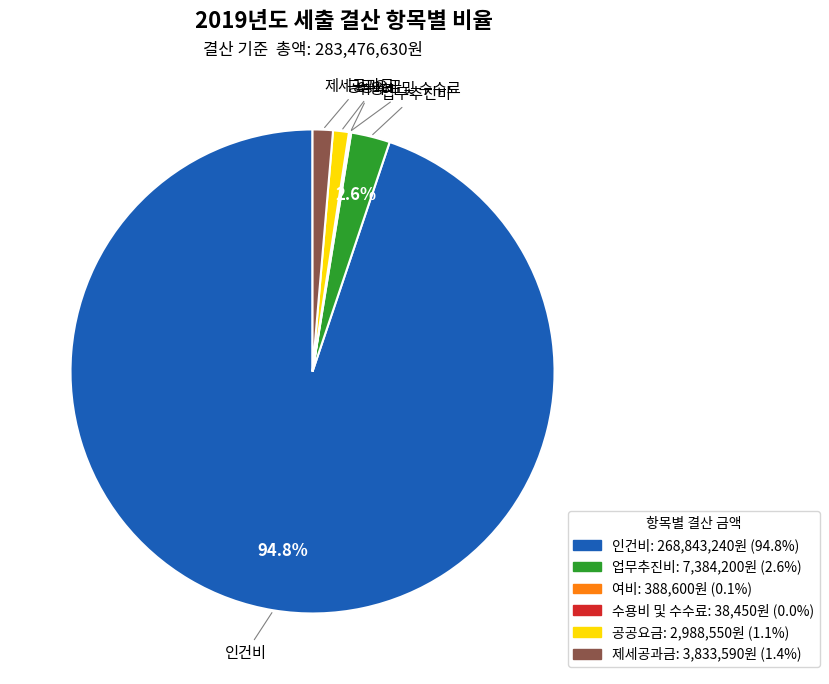

Do 공공요금 and 업무추진비 together represent more than half of the pie?

No